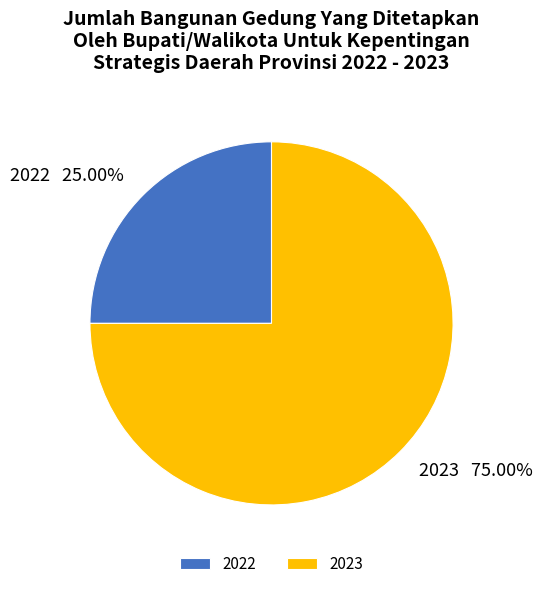

To the nearest percent, what is the combined percentage of 2023 and 2022?

100%